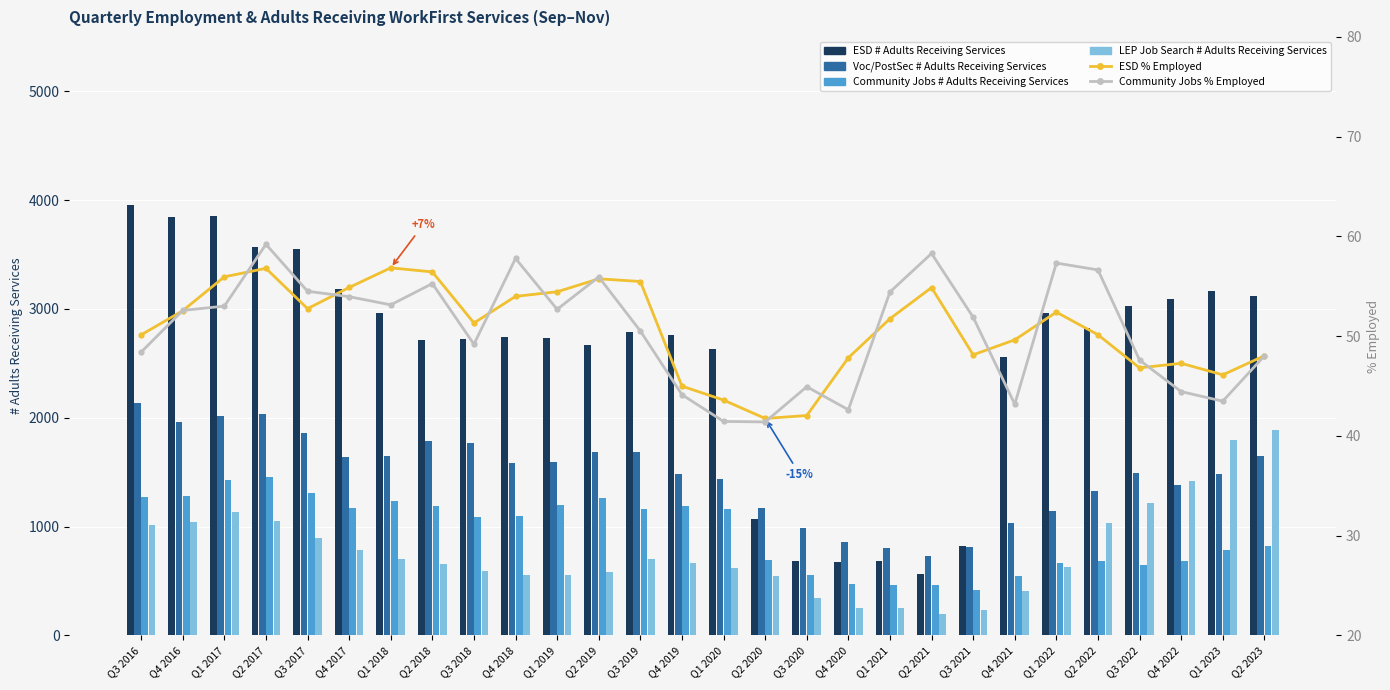

What is the average value of the ESD % Employed series?

50.8